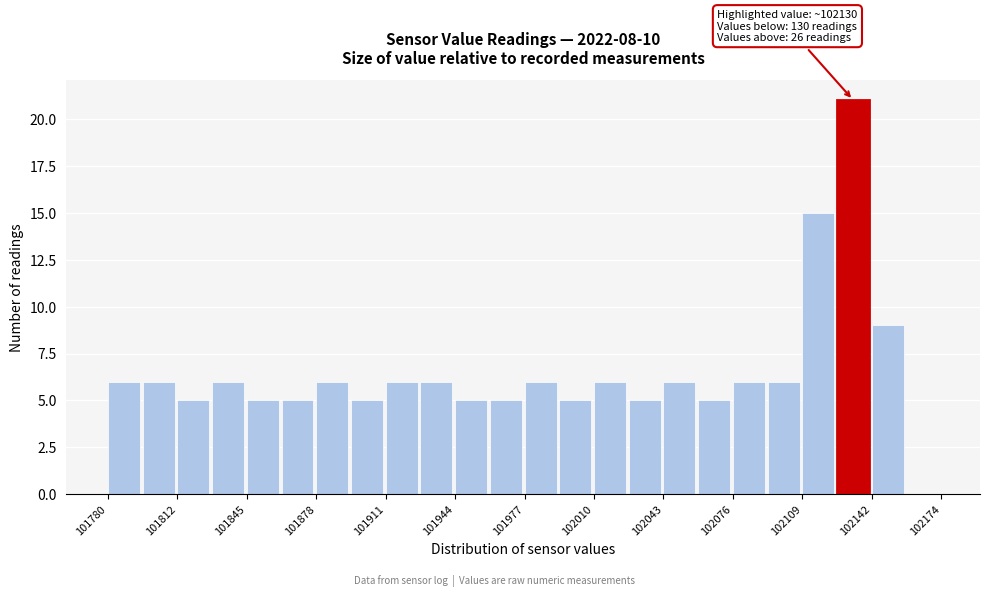

Read against the x-axis, roughly where is the centre of the tallest bar?

102135